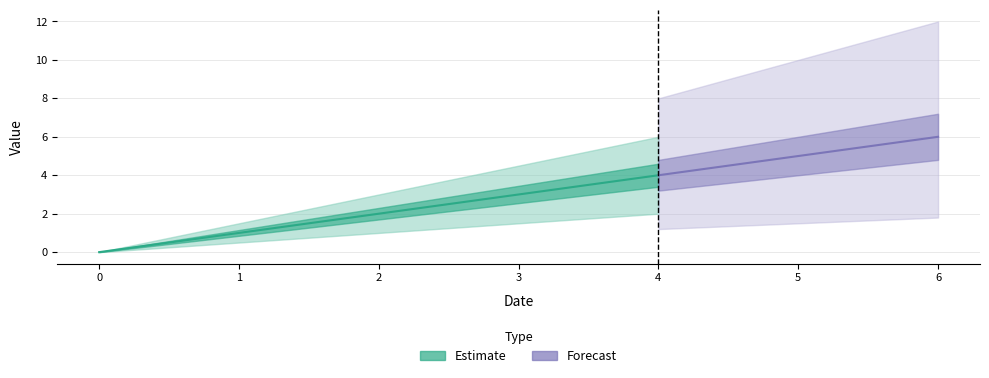

Is it true that the value at 3 is 1?

False